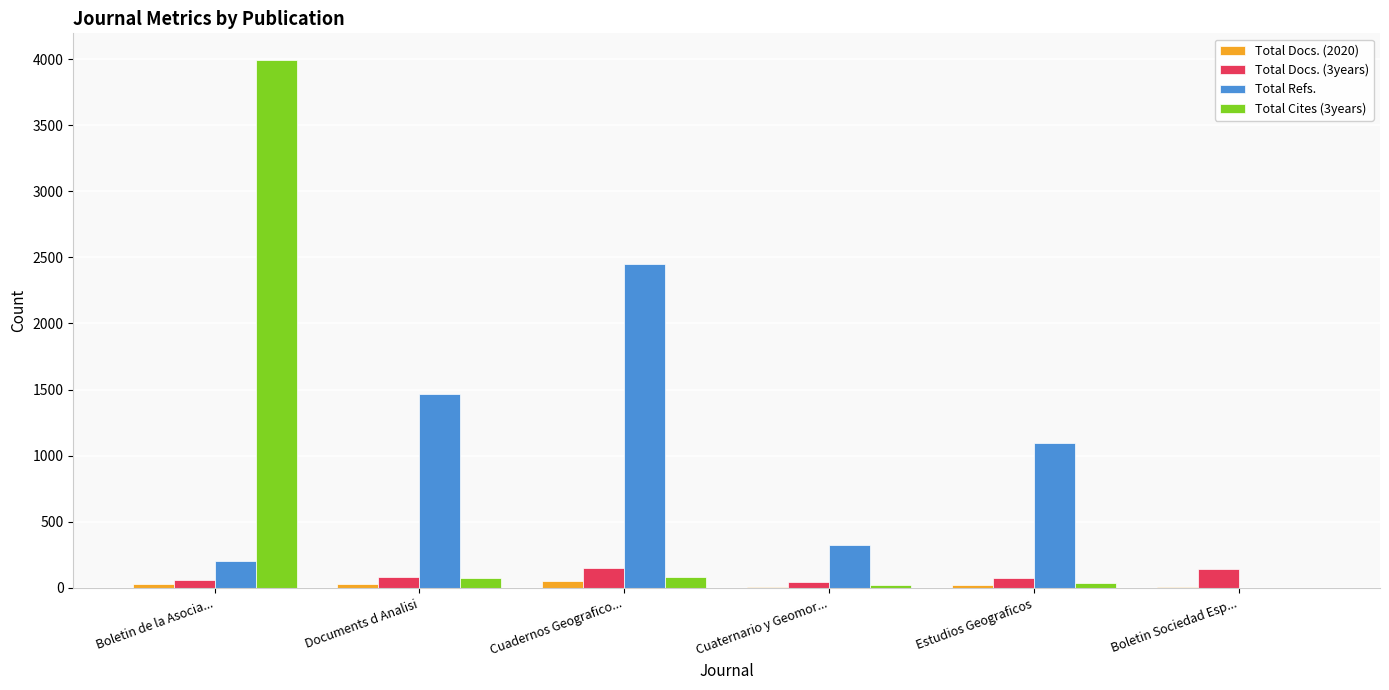

Which category has the highest value across all series?

Boletin de la Asocia...